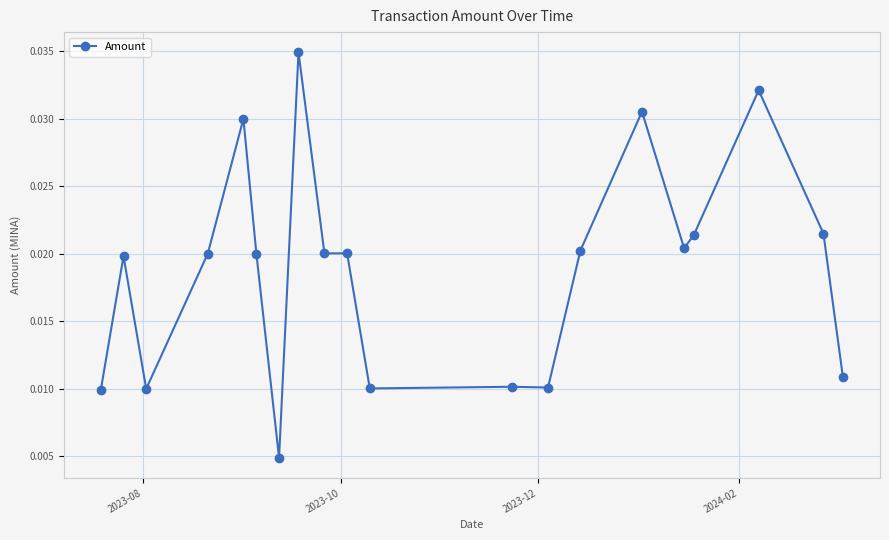

True or false: there are more than 0 points higher than both neighbors.

True